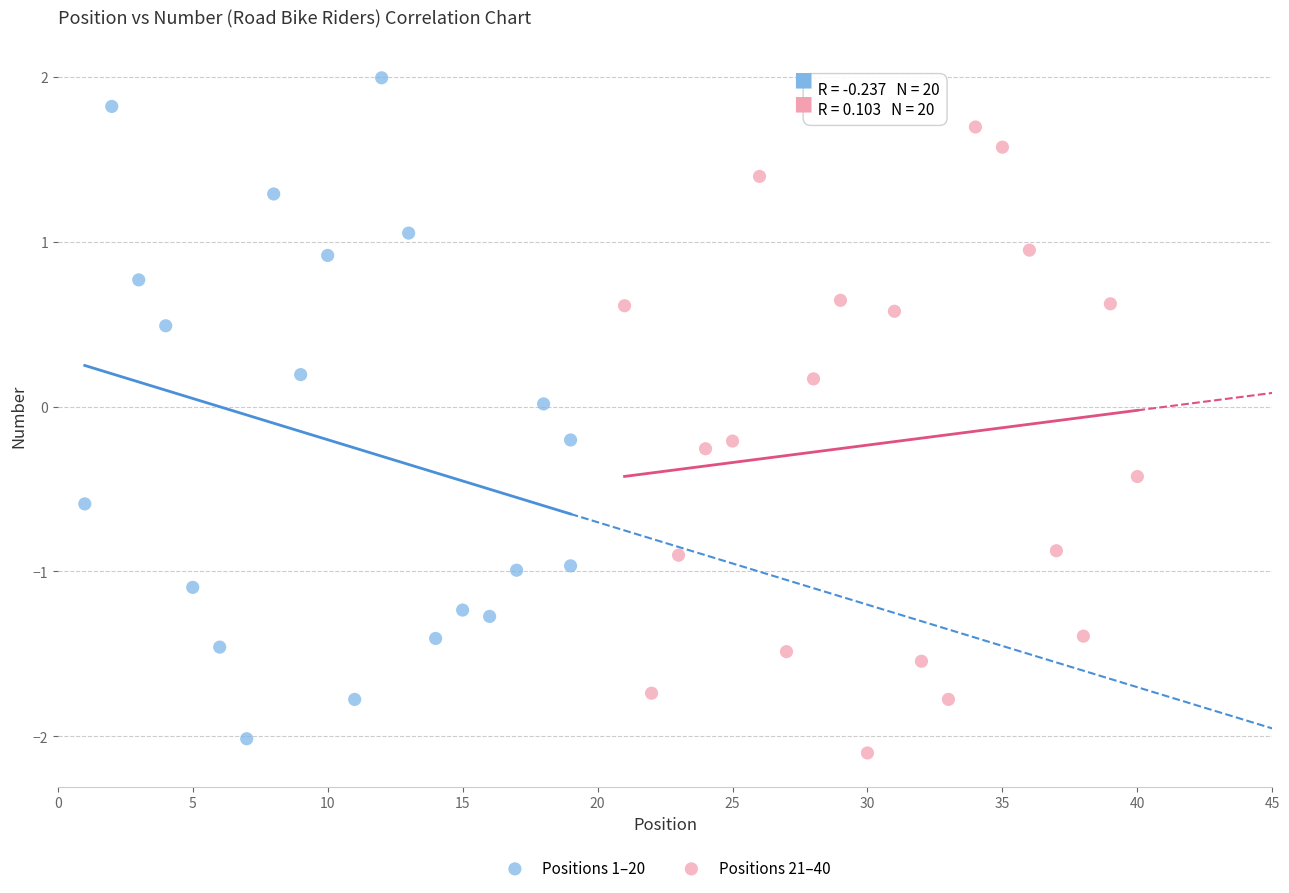

Which series has the widest spread of Y values?

Positions 1–20